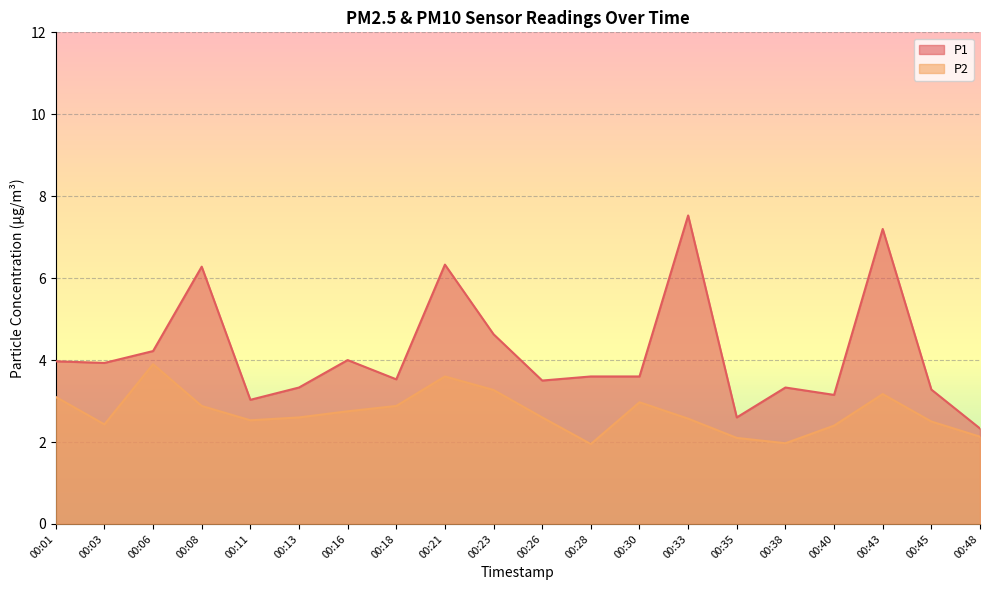

What is the difference between the P1 values at 00:26 and 00:48?

1.2